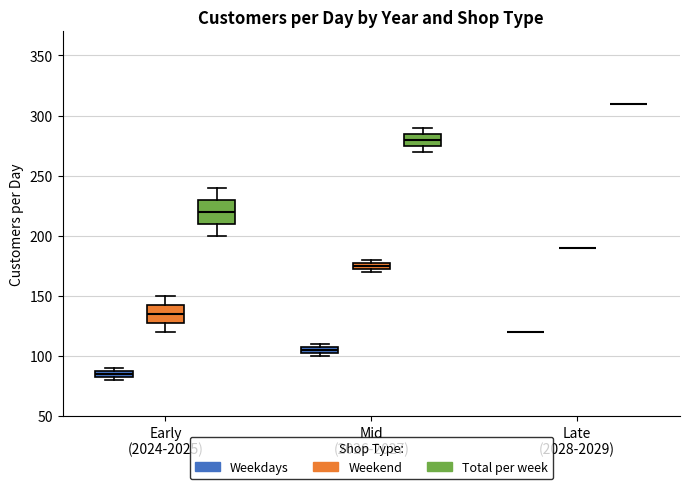

Where is the lower edge of the box for Early (2024-2025) (Total per week) on the y-axis? The values are not printed on the chart, so give them approximately, as read against the axis.

210